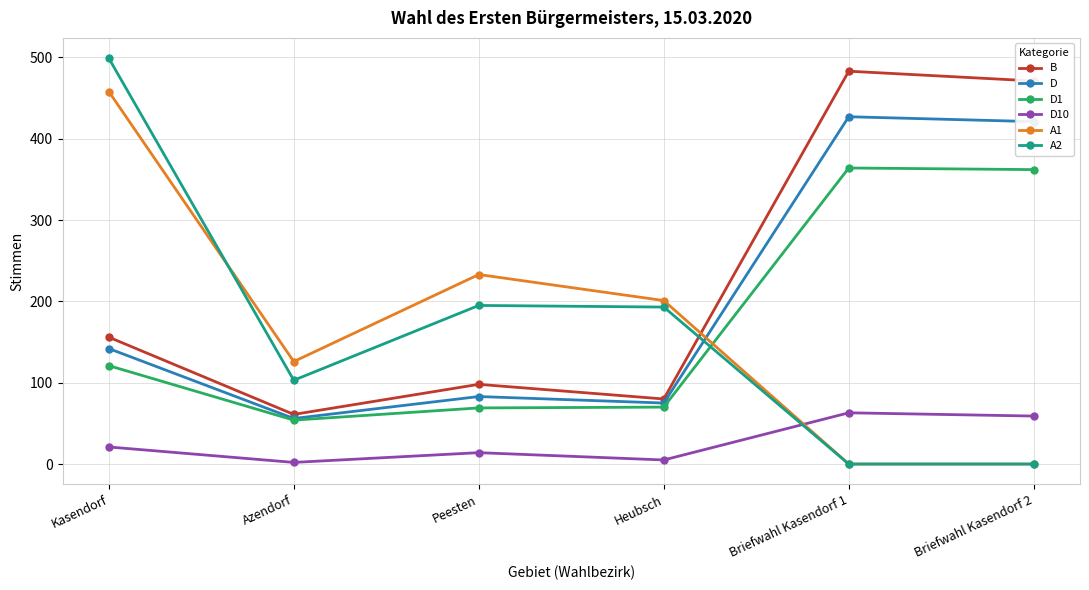

Which series ends up on top after the final intersection of D and A2?

D